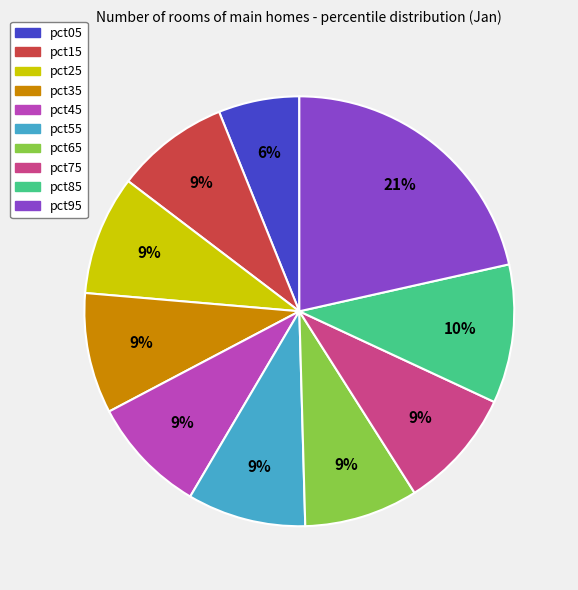

To the nearest percent, what percentage of the pie is pct15?

9%